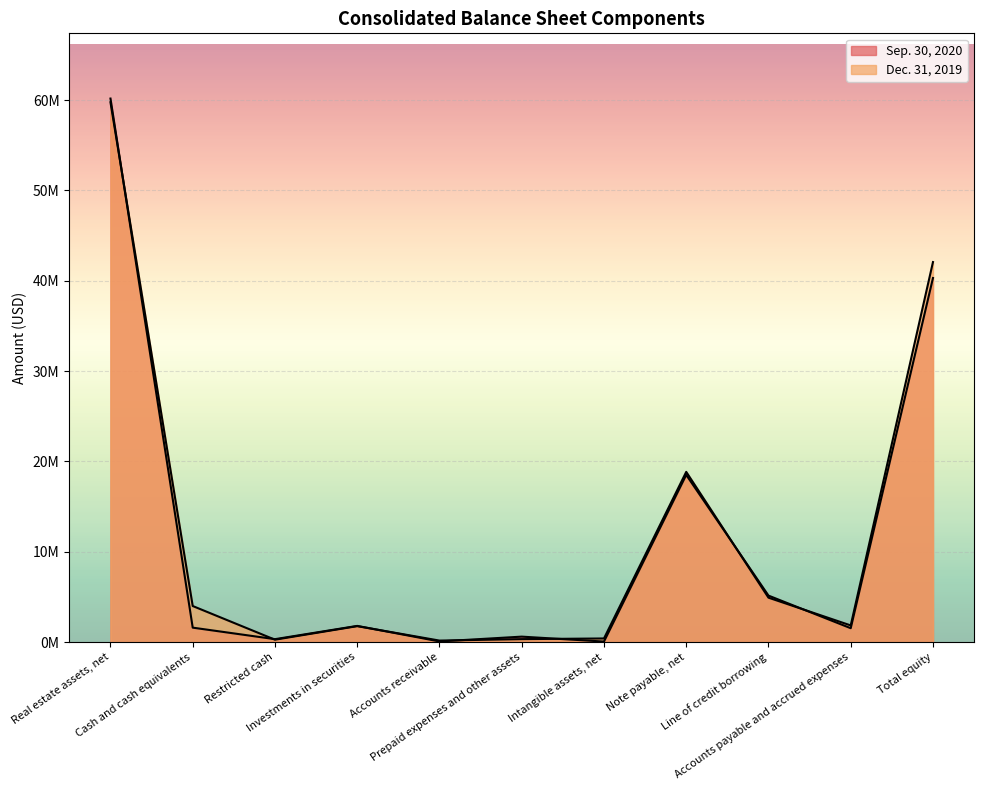

What value does the Sep. 30, 2020 series have at Line of credit borrowing, to the nearest 10?

5144000